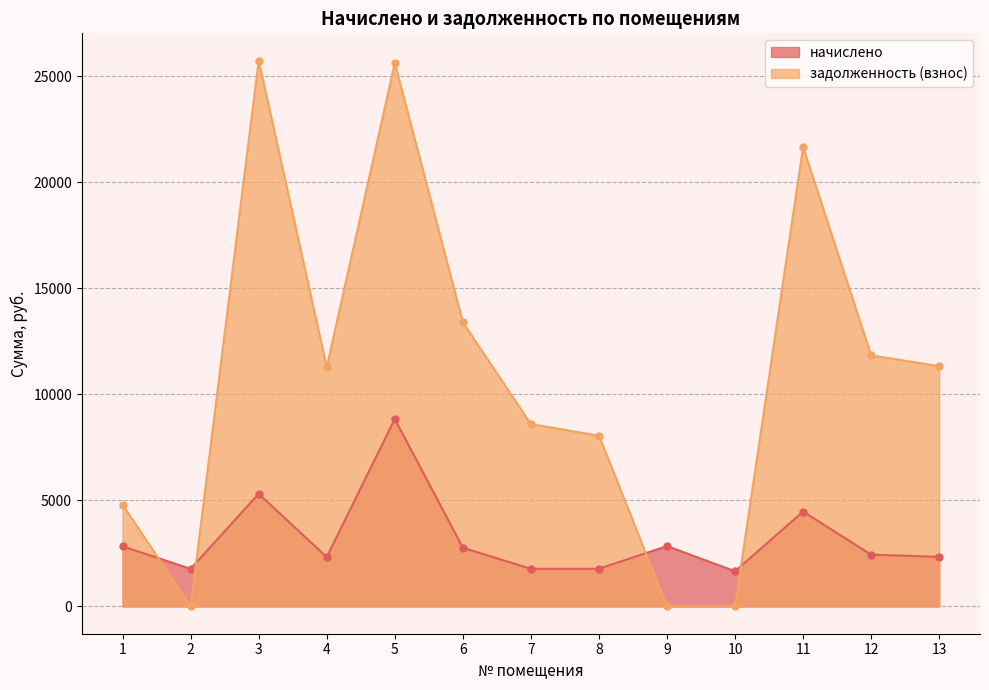

Is the value of начислено at 11 greater than the value of задолженность (взнос) at 4?

No